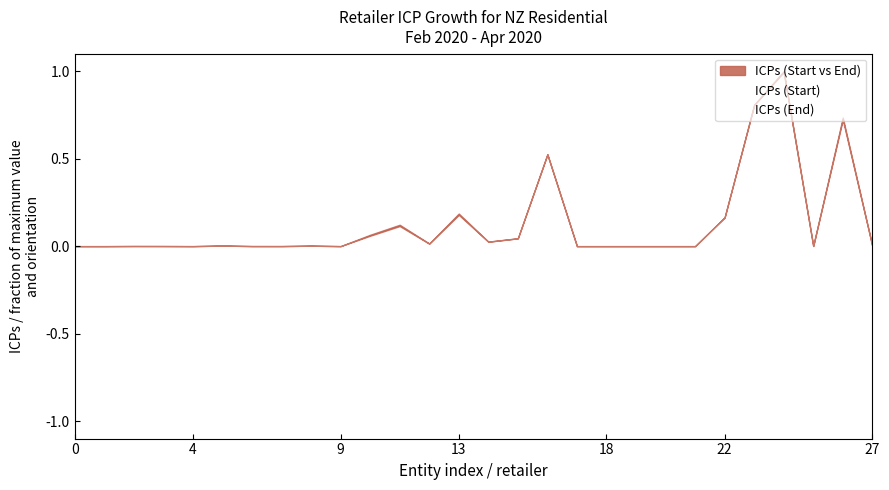

Between 17 and 26, which series saw the biggest shift?

ICPs (Start)